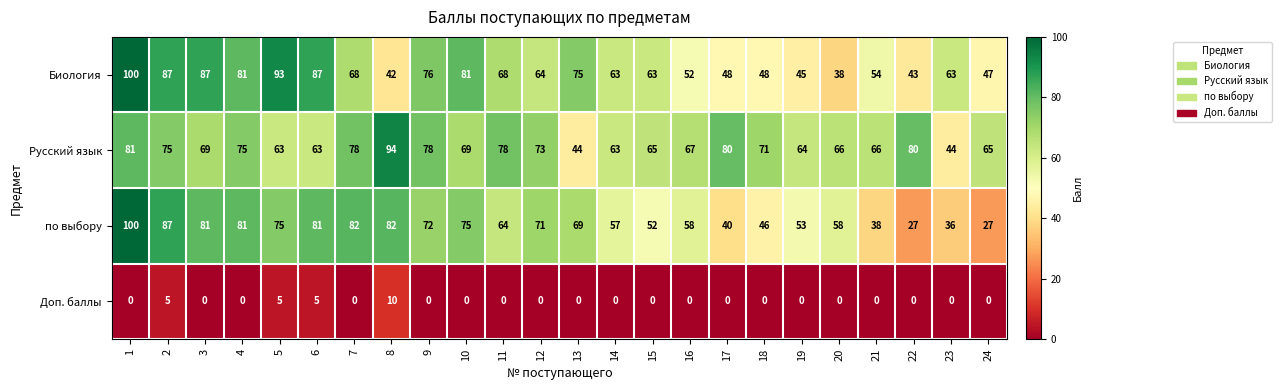

At which category is the sum across all series the highest?

1